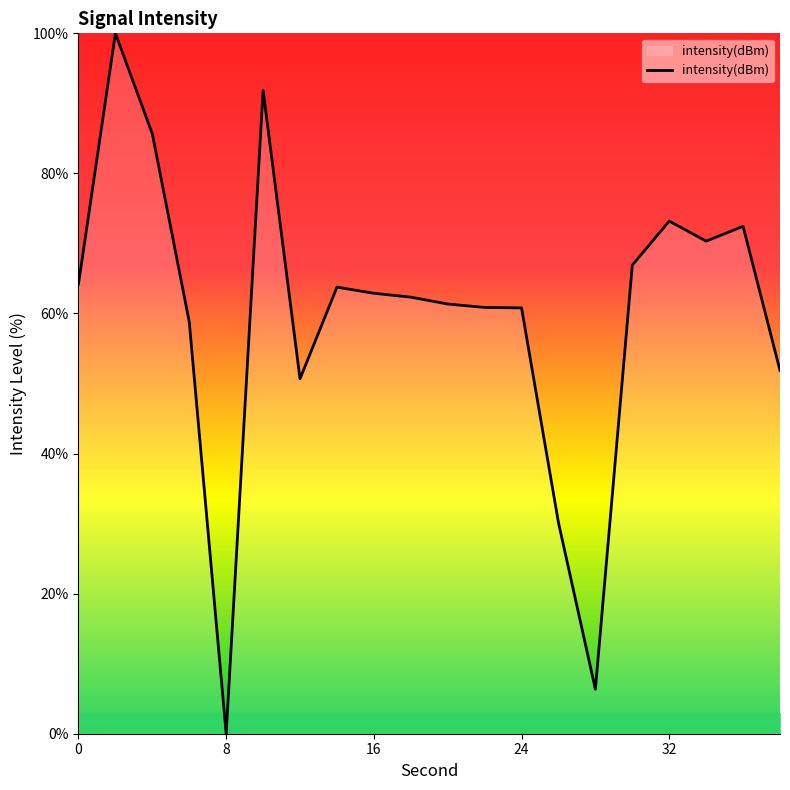

What is the maximum value shown in the chart?

100.0